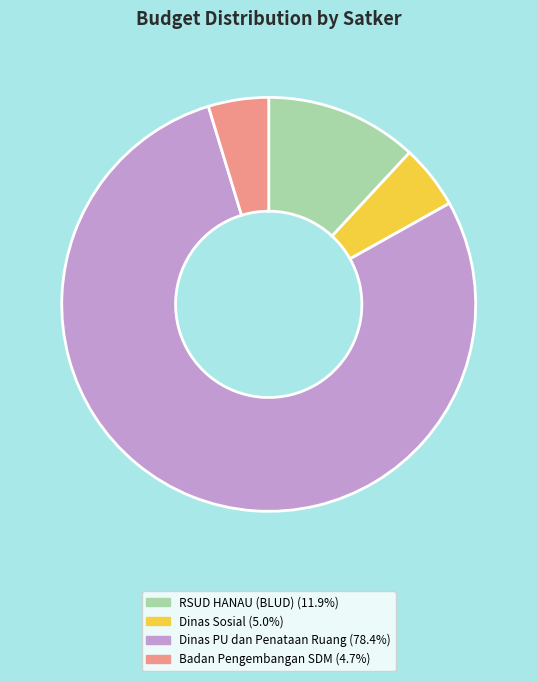

Is there a majority slice in this chart?

Yes